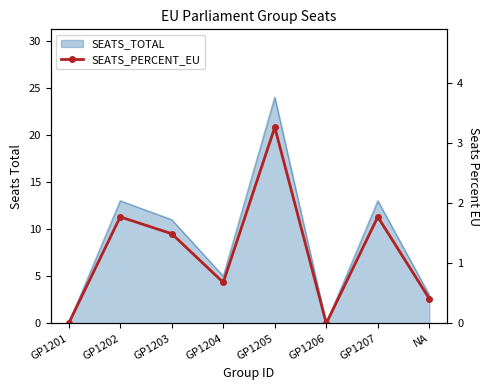

List the labels in order of value, largest first.

GP1205, GP1202, GP1207, GP1203, GP1204, NA, GP1201, GP1206